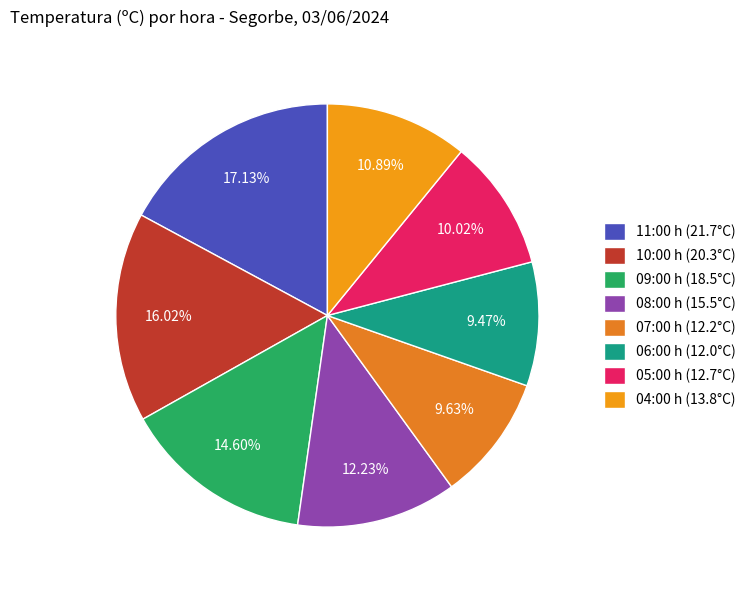

Is there a majority slice in this chart?

No